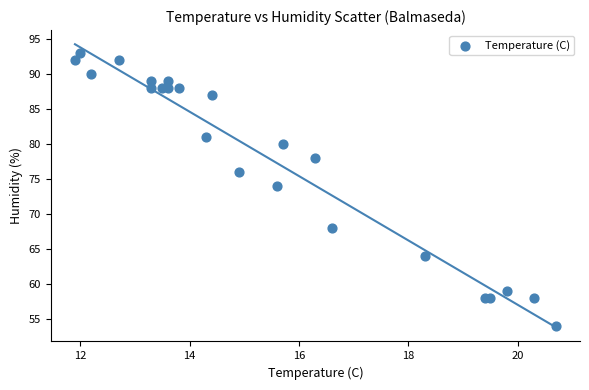

What Y value in the scatter plot is closest to 73?

74